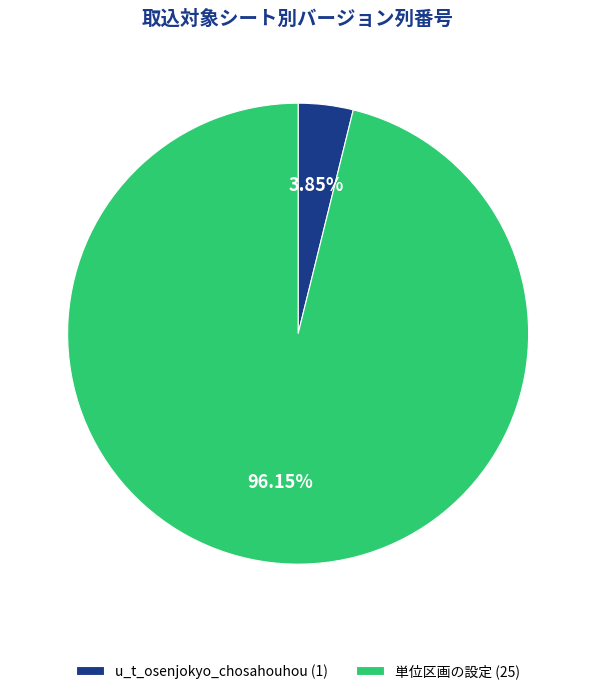

How many slices are in this pie chart?

2